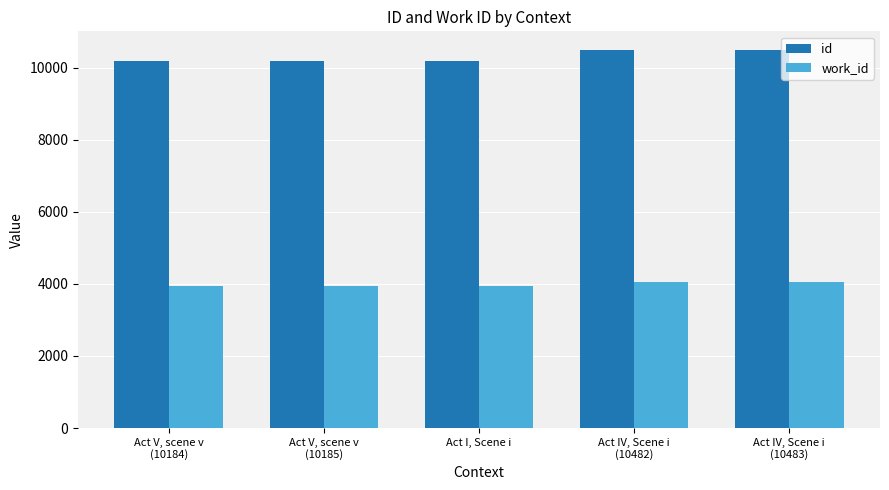

What is the average value of the work_id series?

3976